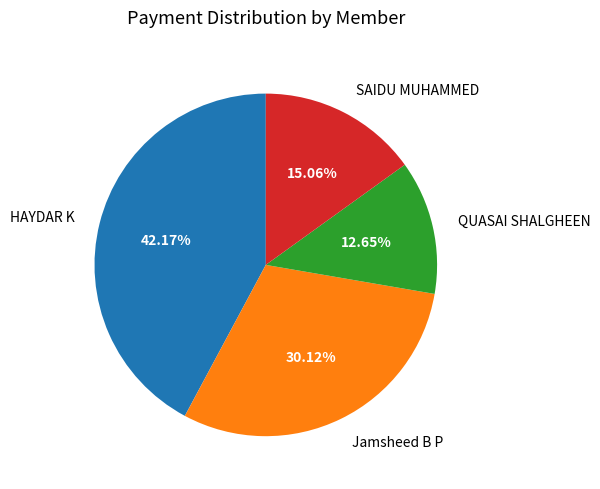

Is the sum of HAYDAR K and Jamsheed B P greater than half?

Yes